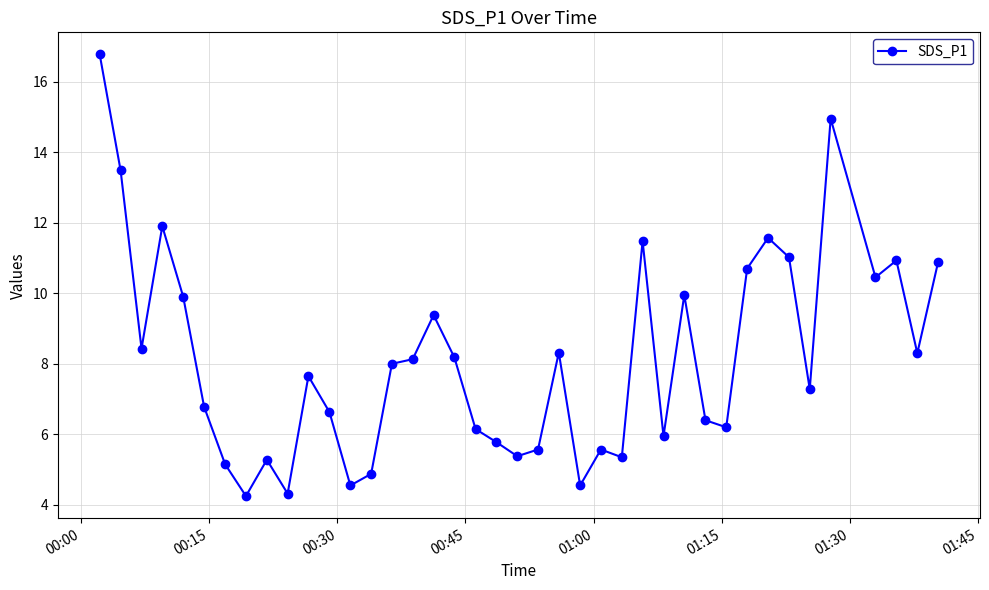

What is the greatest value displayed?

16.8